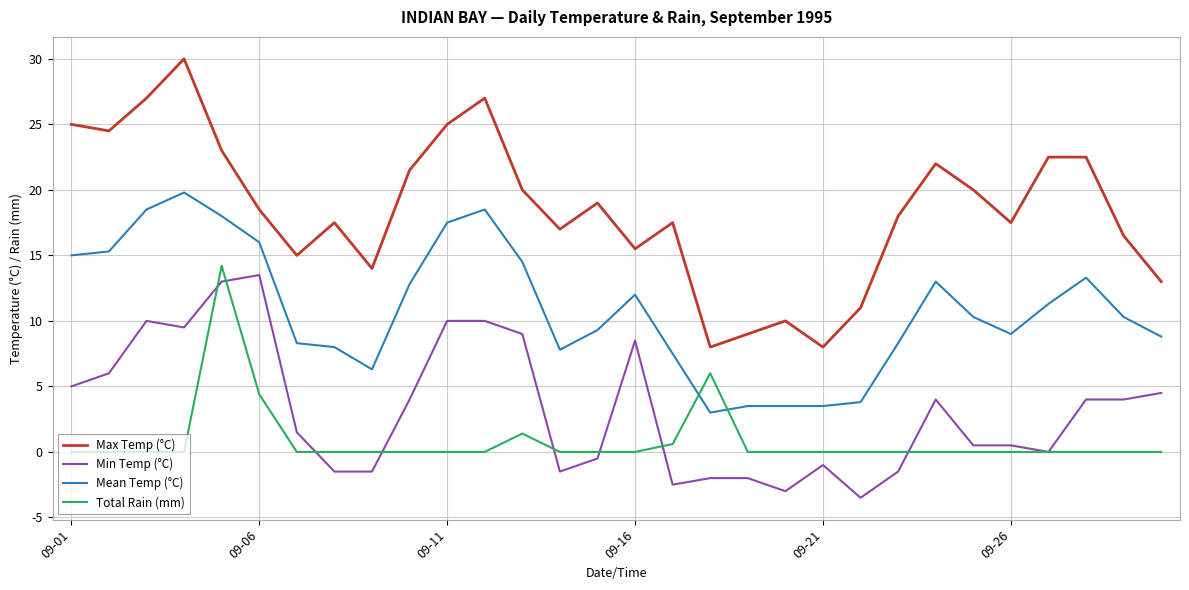

What is the greatest value displayed?

30.0